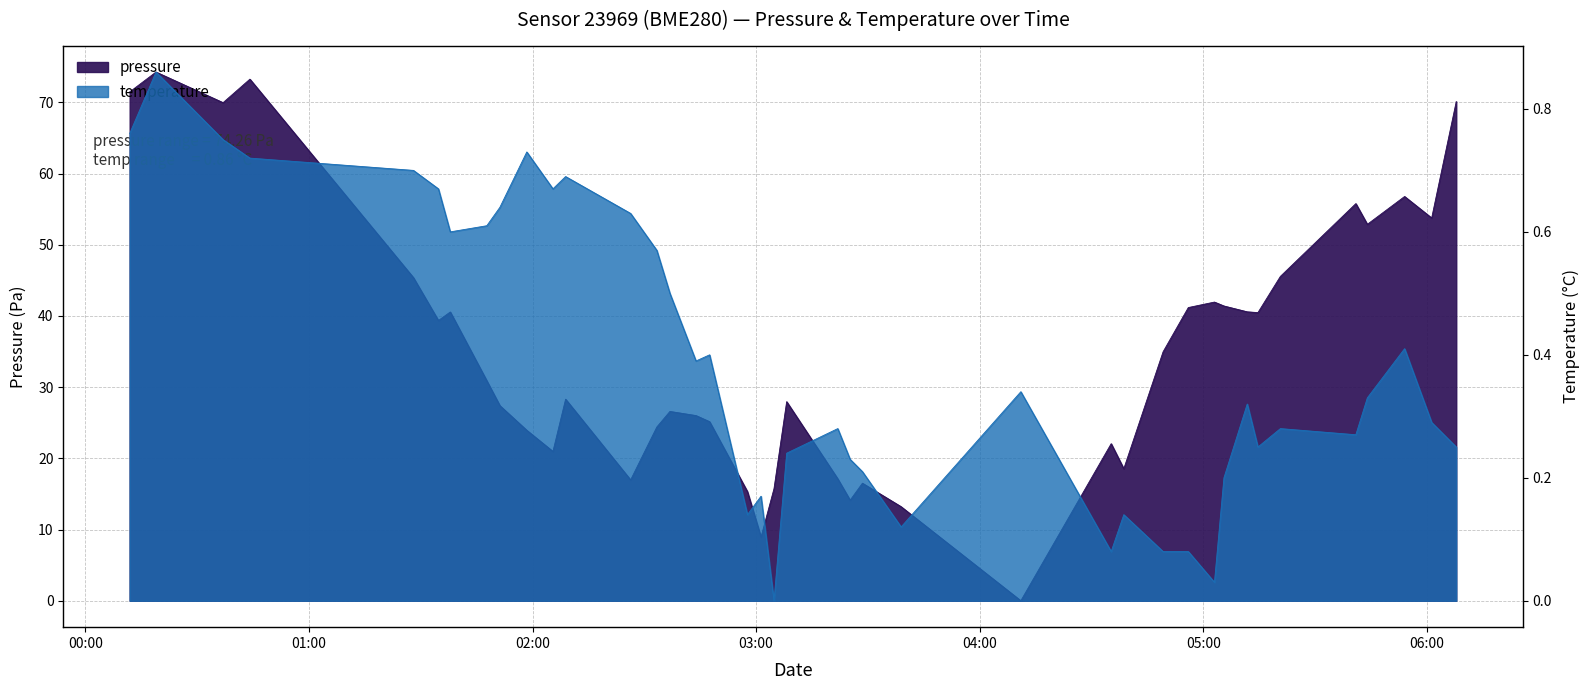

At which category does pressure reach its first local peak?

2024-03-02T00:18:56